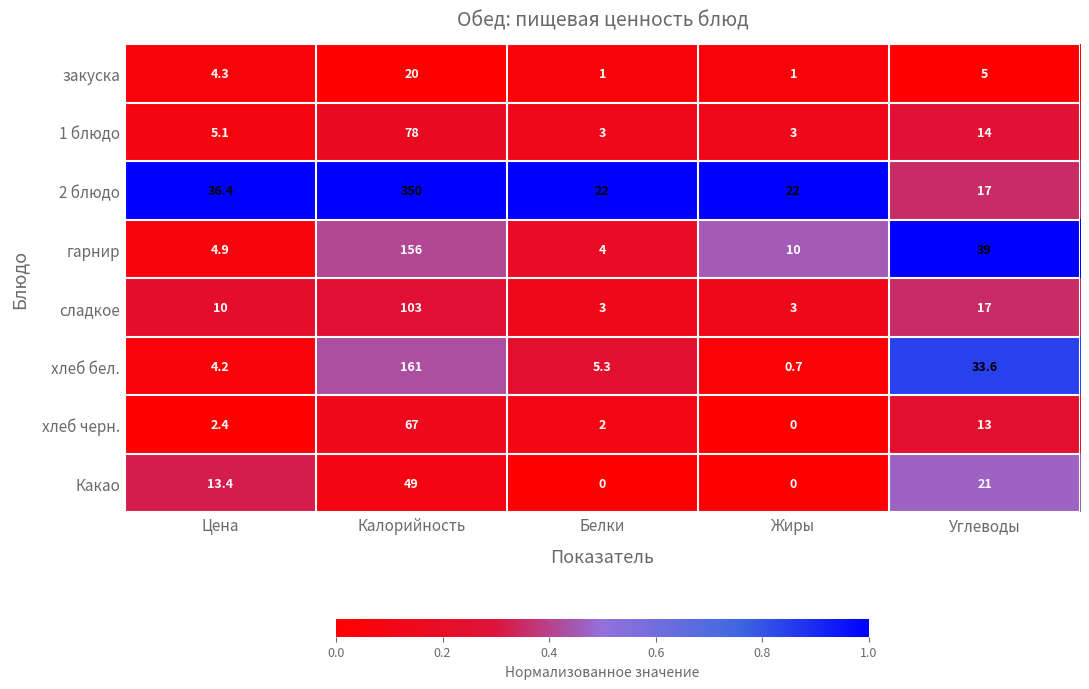

Which category has the highest value across all series?

Калорийность